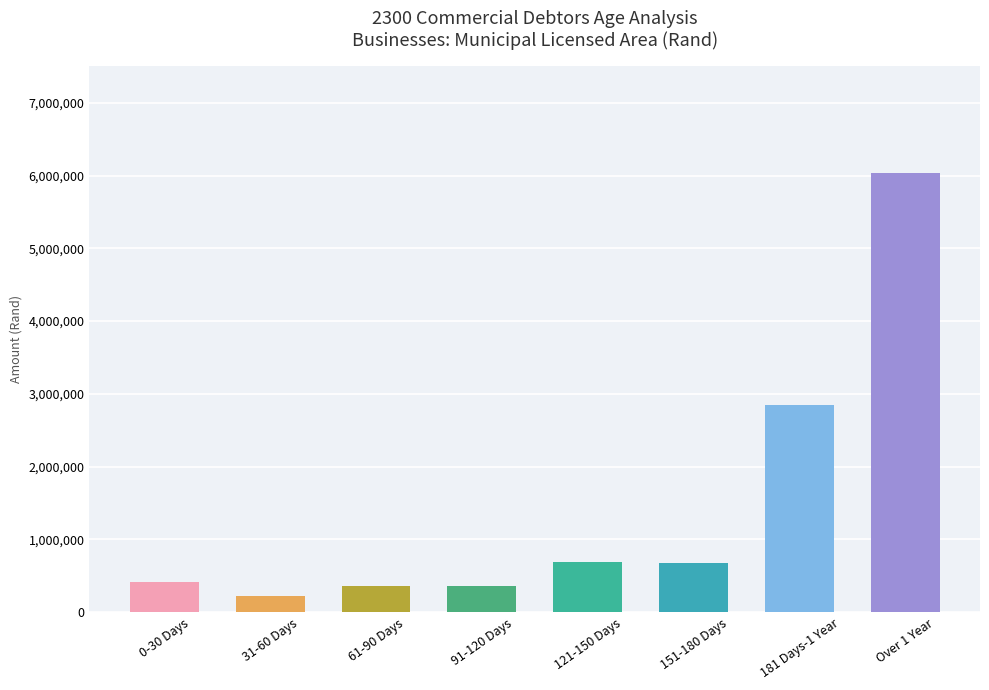

True or false: the data shows 689353 at 121-150 Days.

True